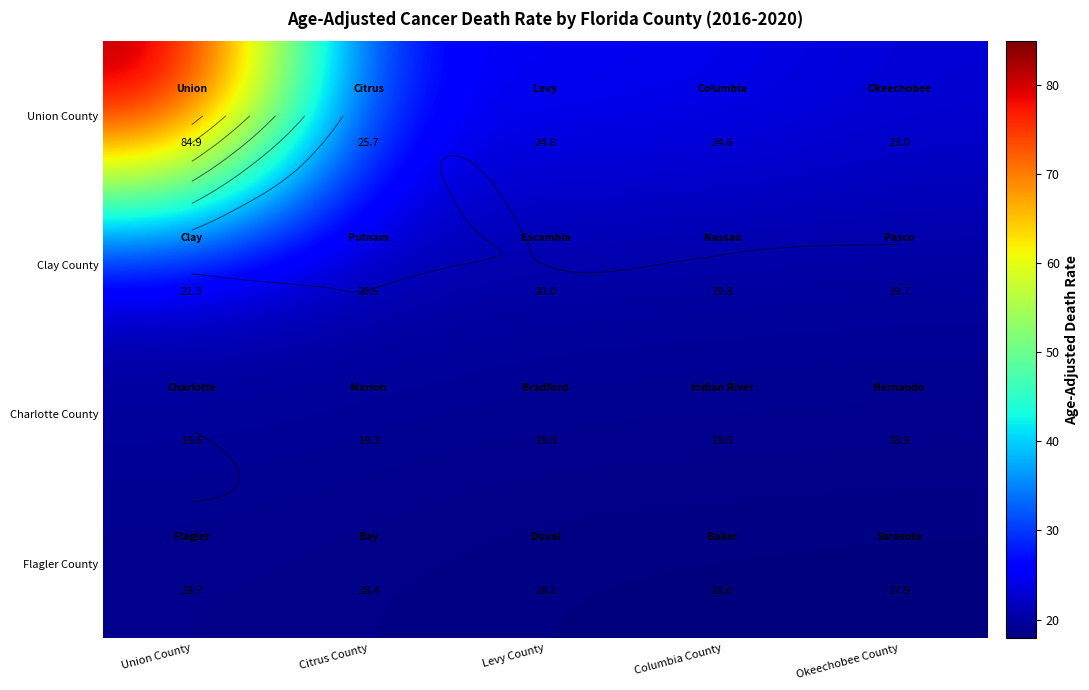

What is the difference between the maximum and minimum values in the Union County series?

61.9